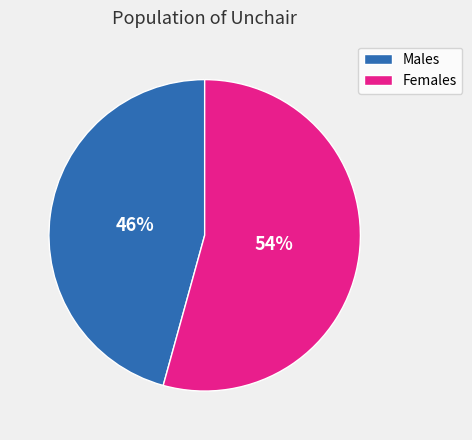

Is the sum of Males and Females greater than half?

Yes